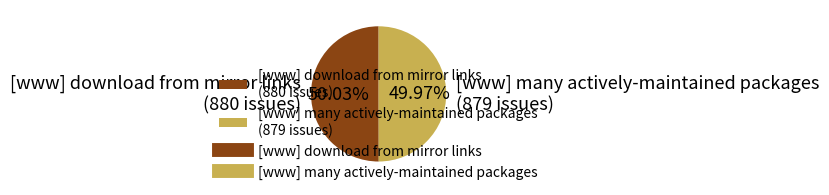

Does any single category account for the majority?

Yes